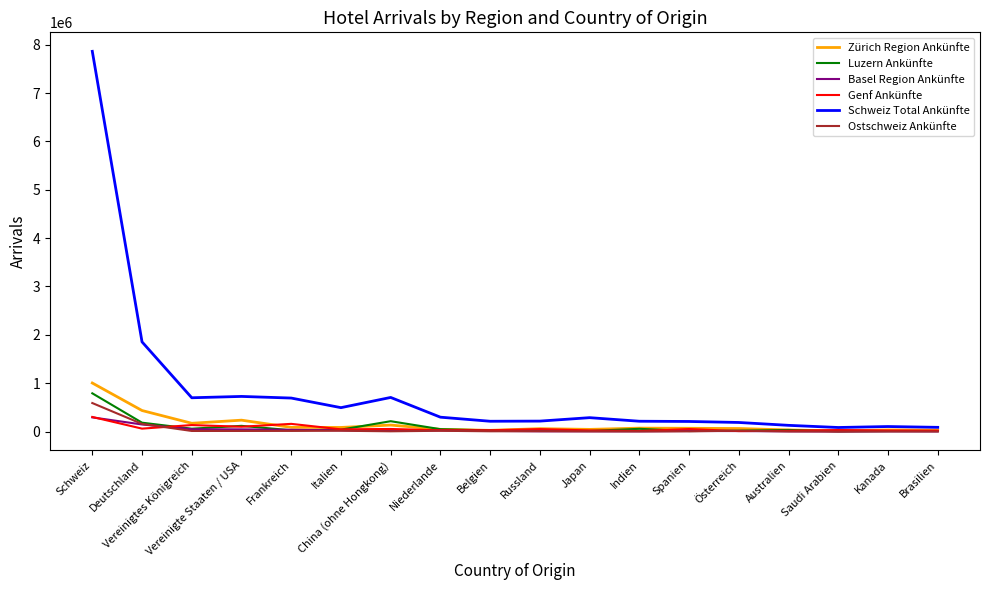

What are all the series names shown in the legend?

Zürich Region Ankünfte, Luzern Ankünfte, Basel Region Ankünfte, Genf Ankünfte, Schweiz Total Ankünfte, Ostschweiz Ankünfte